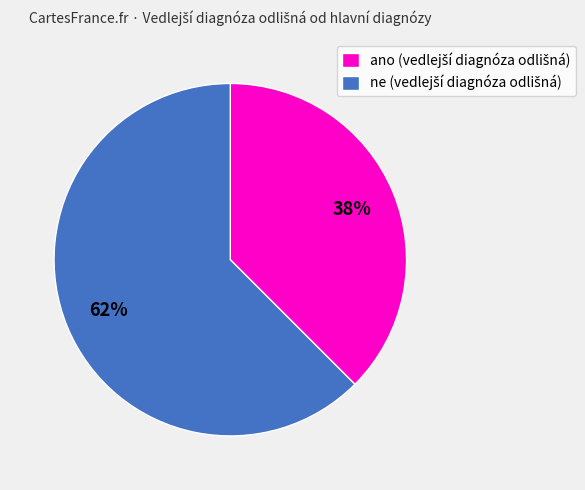

Is there any slice that represents more than half of the pie?

Yes